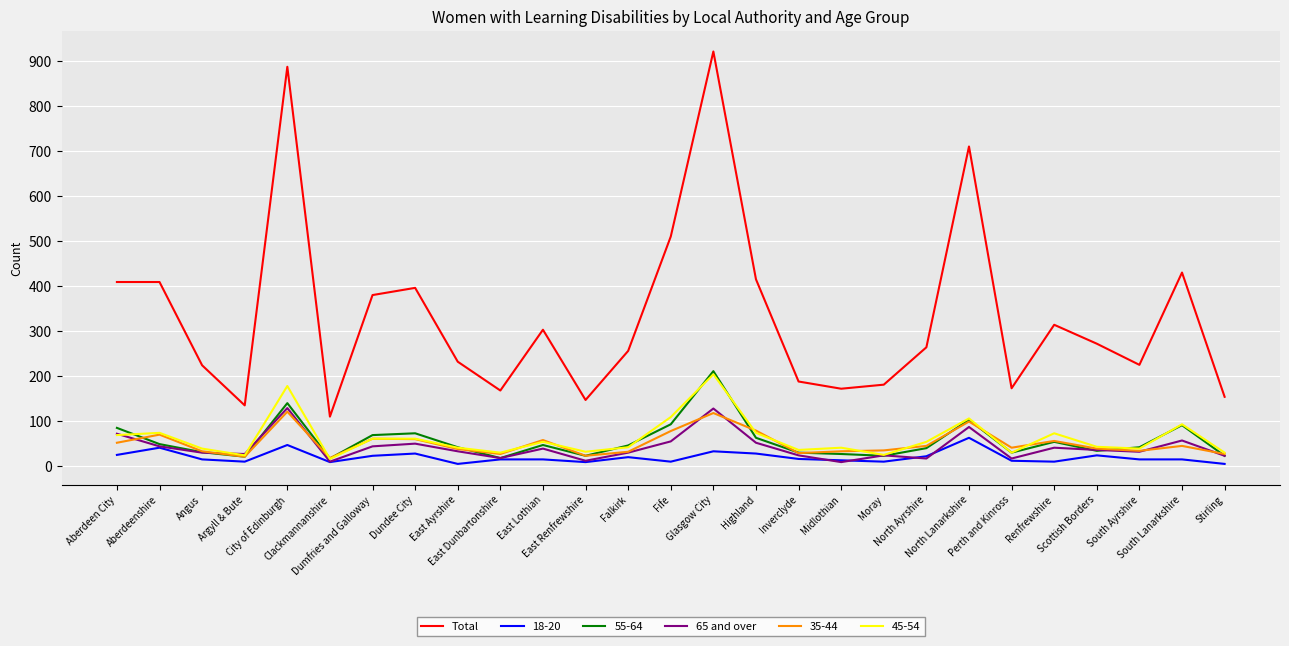

Which series has the widest spread of values?

Total